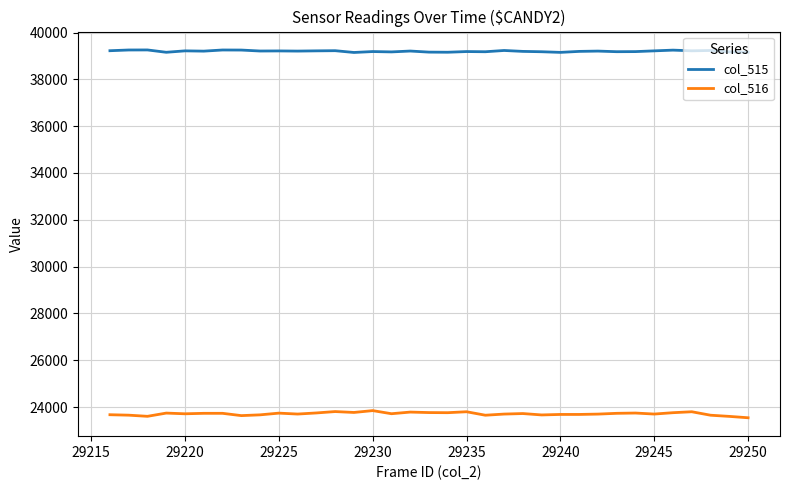

Rank the series by their maximum value, from lowest to highest.

col_516, col_515